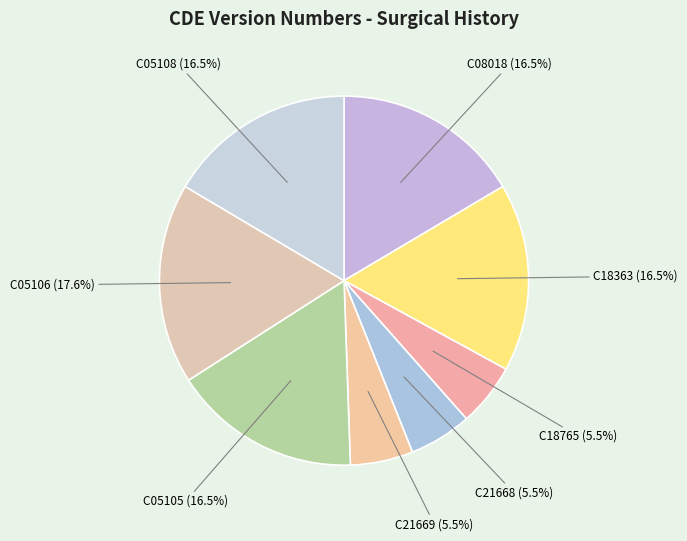

Is there a majority slice in this chart?

No